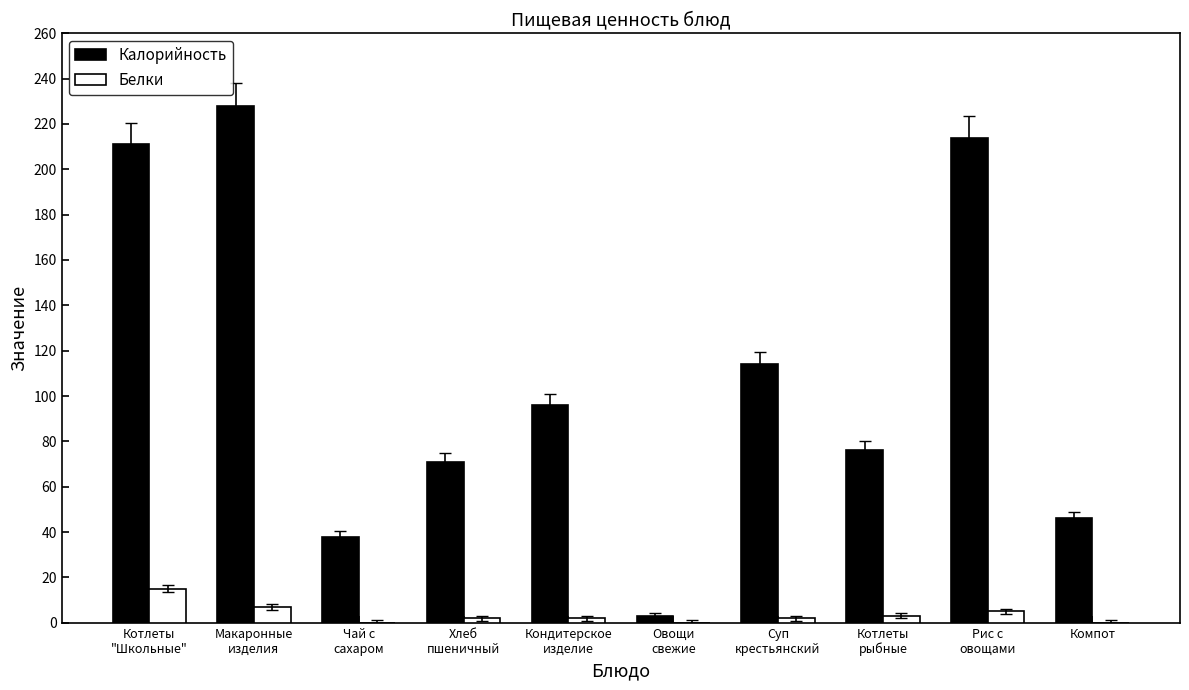

What is the sum of all Калорийность values?

1097